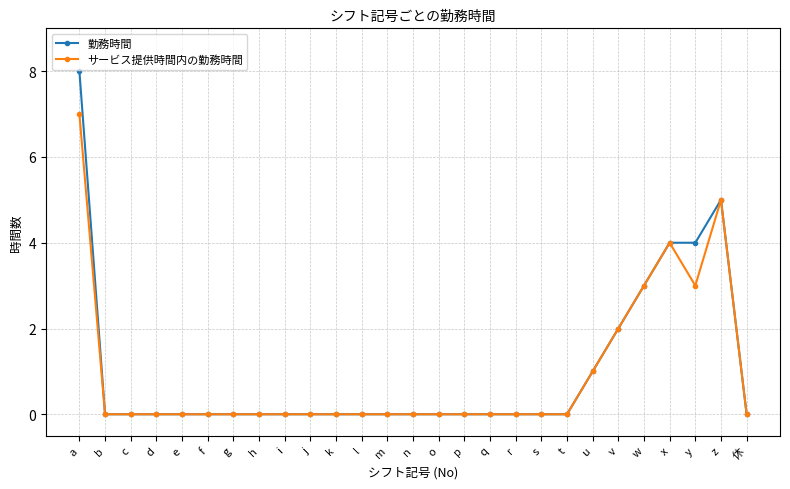

Count the 勤務時間 values in the range 0 to 1.

21